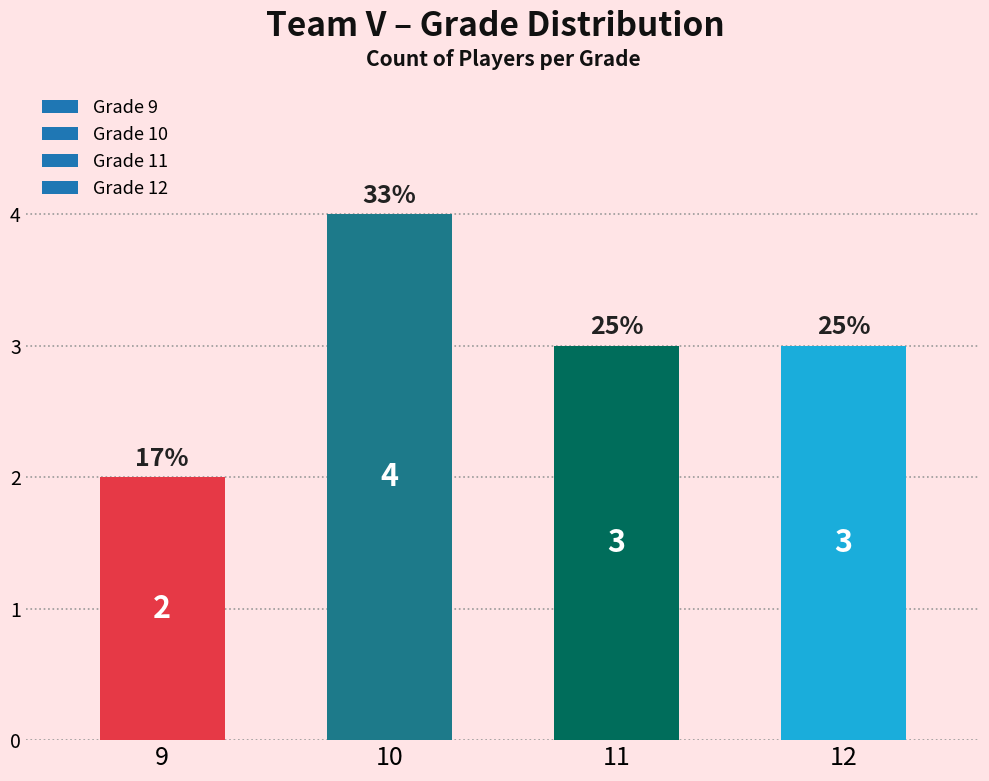

Which has a higher value, 11 or 10?

10